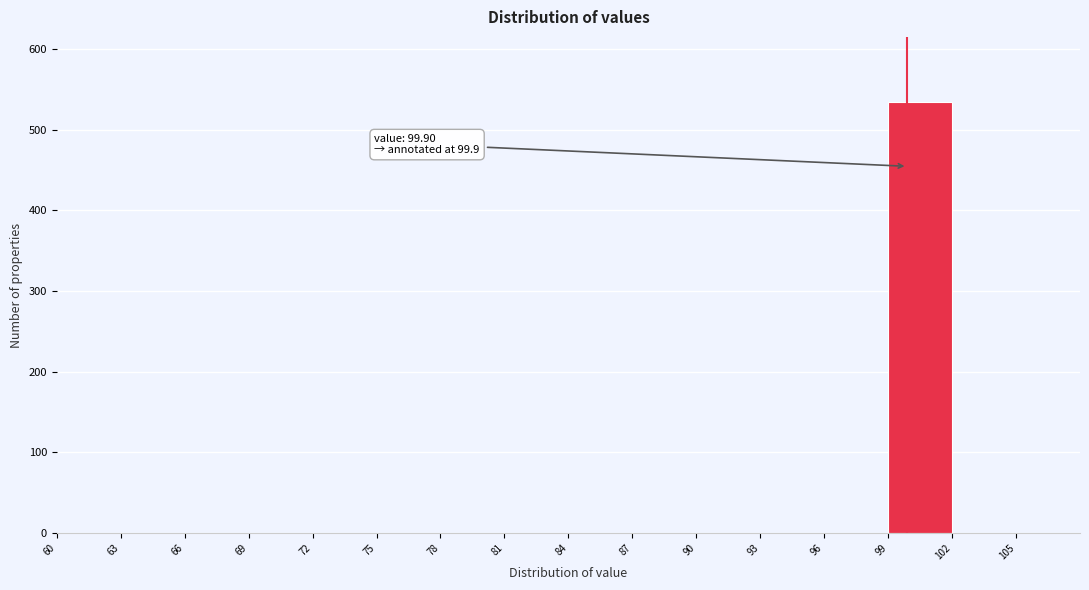

Which range on the x-axis has the tallest bar?

99 to 102